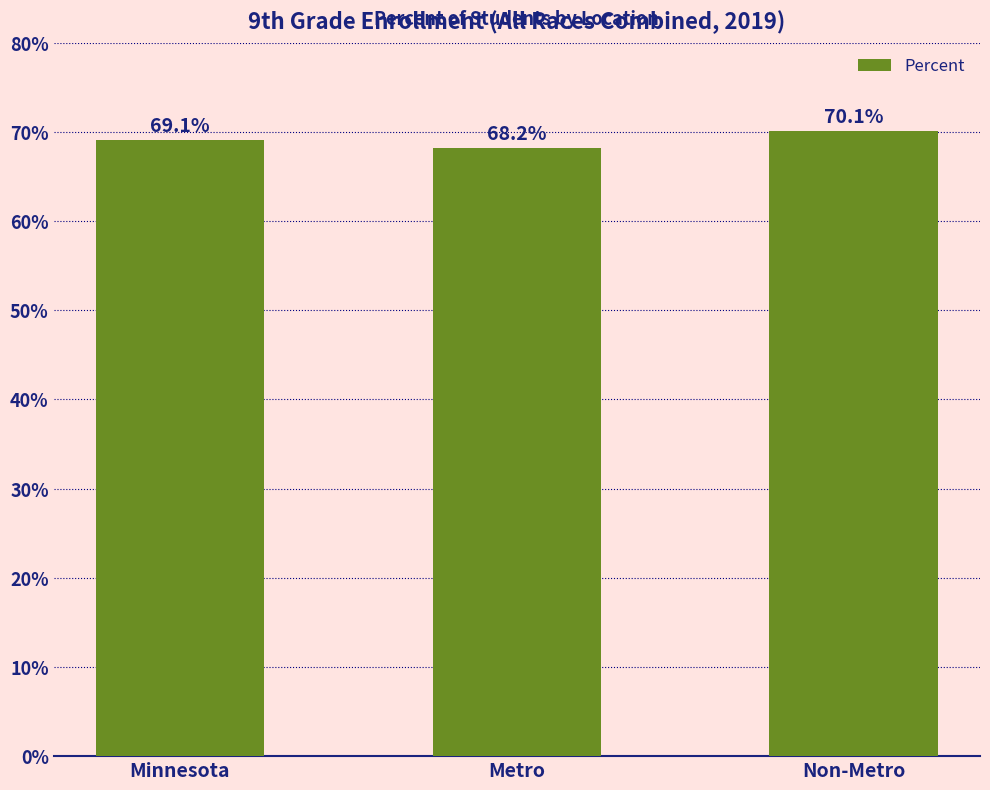

Are the bars grouped side by side (vs. stacked)?

No